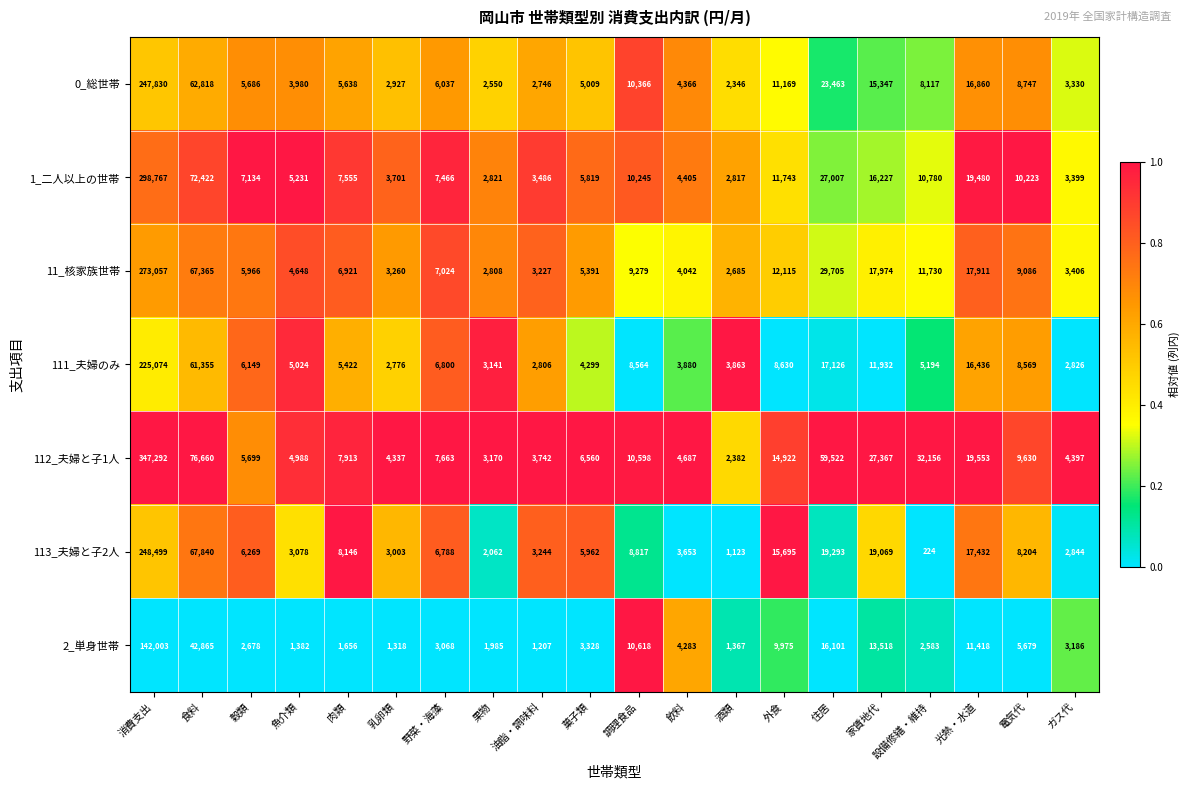

Rank the series by their maximum value, from highest to lowest.

112_夫婦と子1人, 1_二人以上の世帯, 11_核家族世帯, 113_夫婦と子2人, 0_総世帯, 111_夫婦のみ, 2_単身世帯